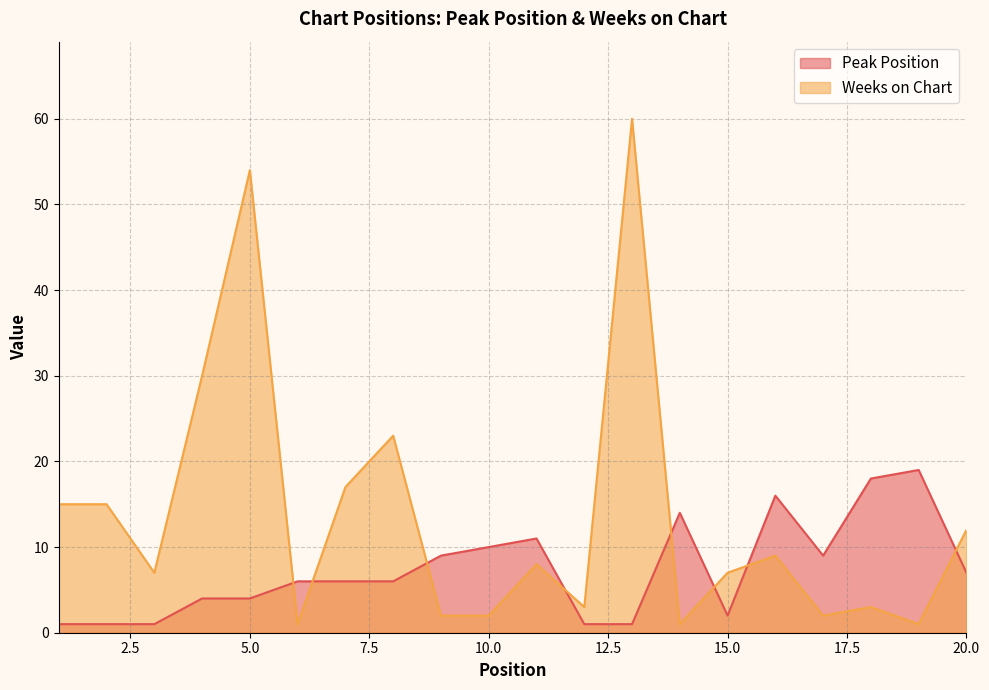

Is it true that Weeks on Chart equals 1 at 12?

False